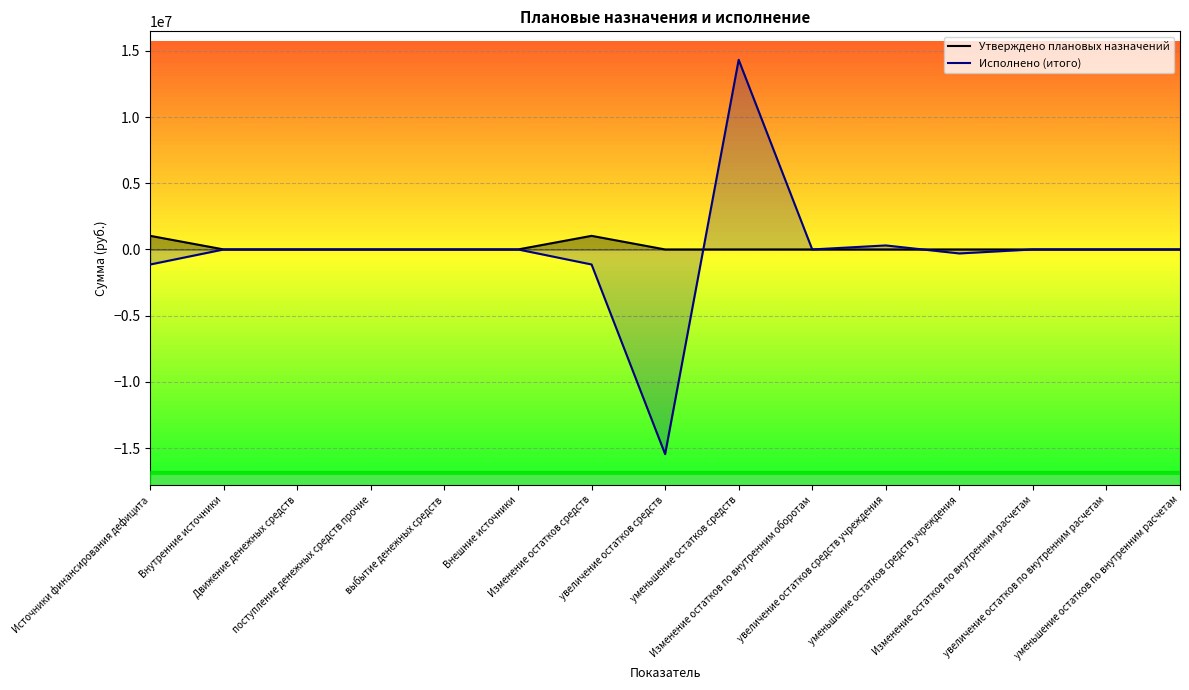

What is the sum of all Утверждено плановых назначений values?

2054226.9